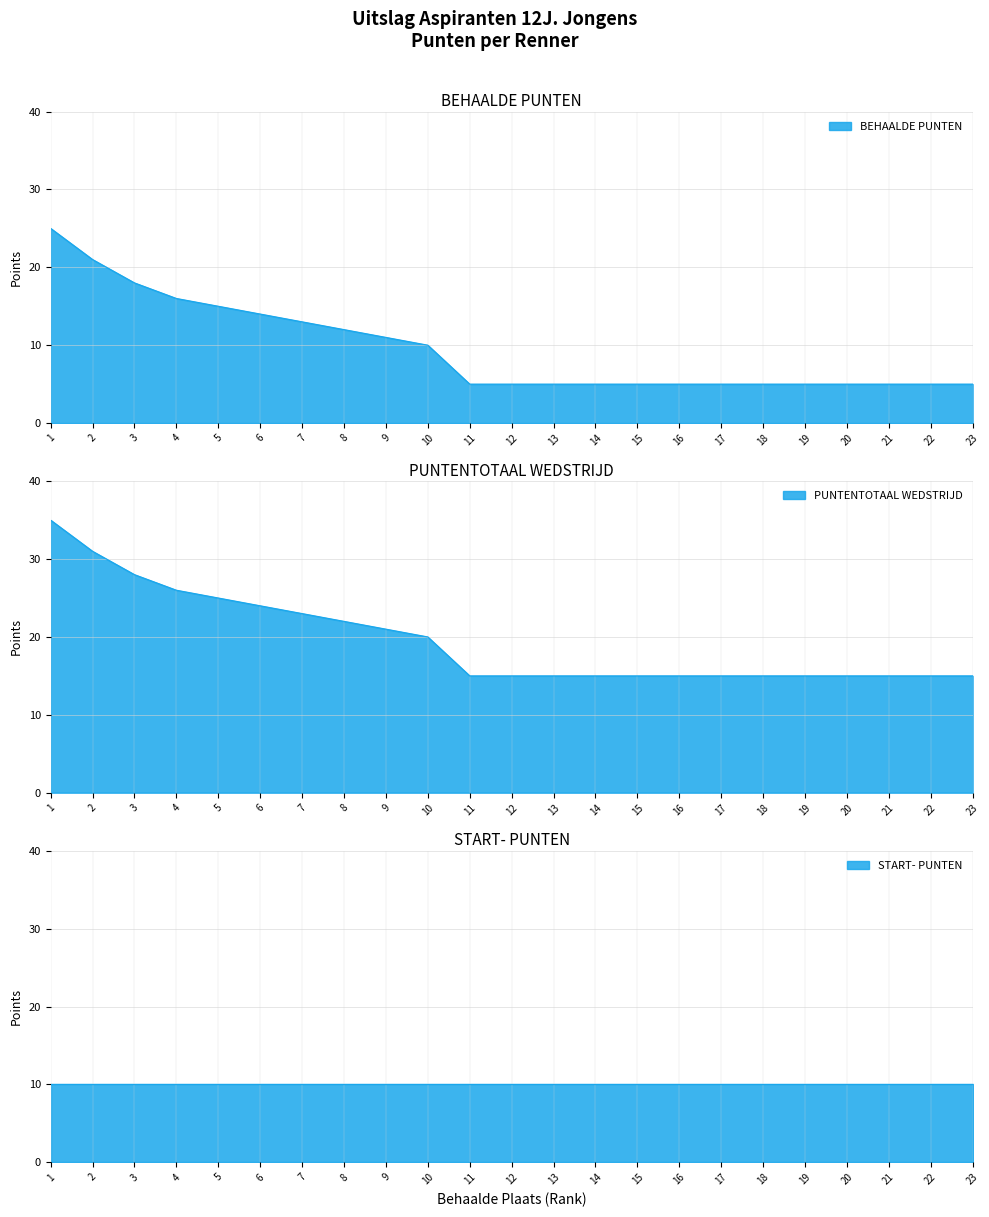

Which label corresponds to the smallest value in the chart?

11